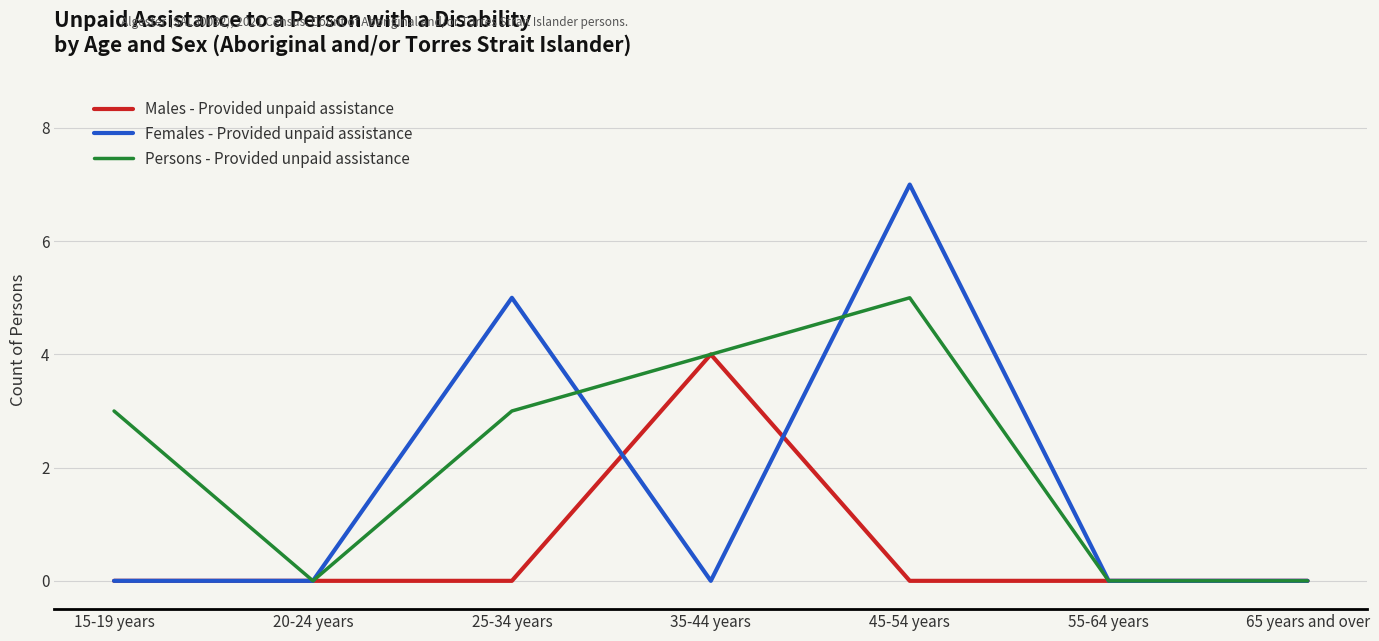

What position from the left is 65 years and over?

7